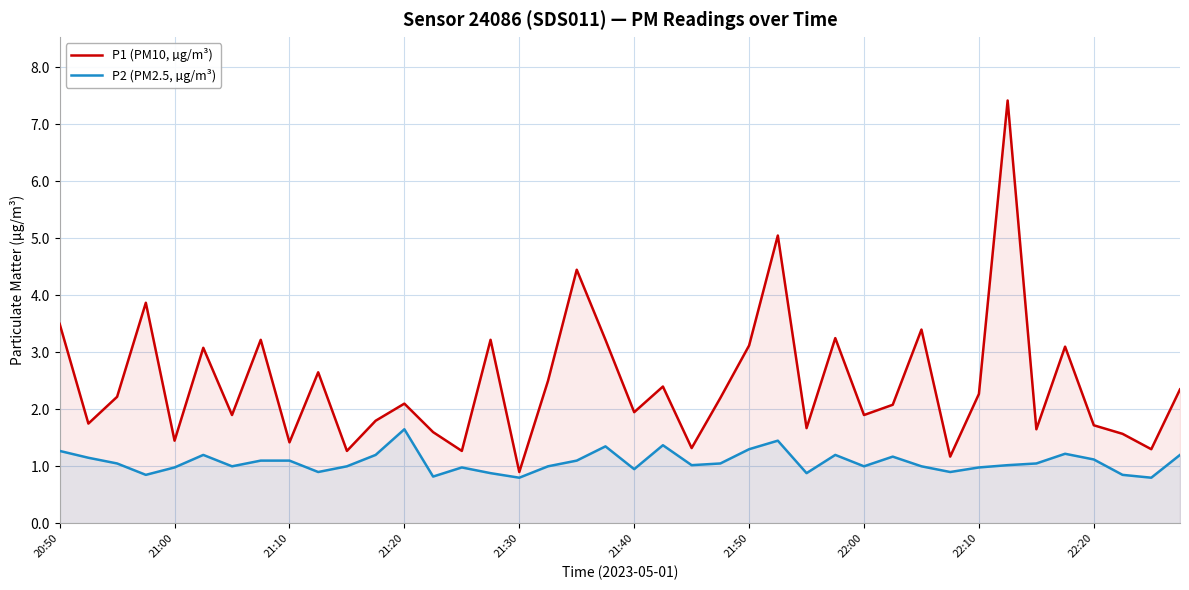

How many interior local valleys does the P1 (PM10, µg/m³) series have?

14